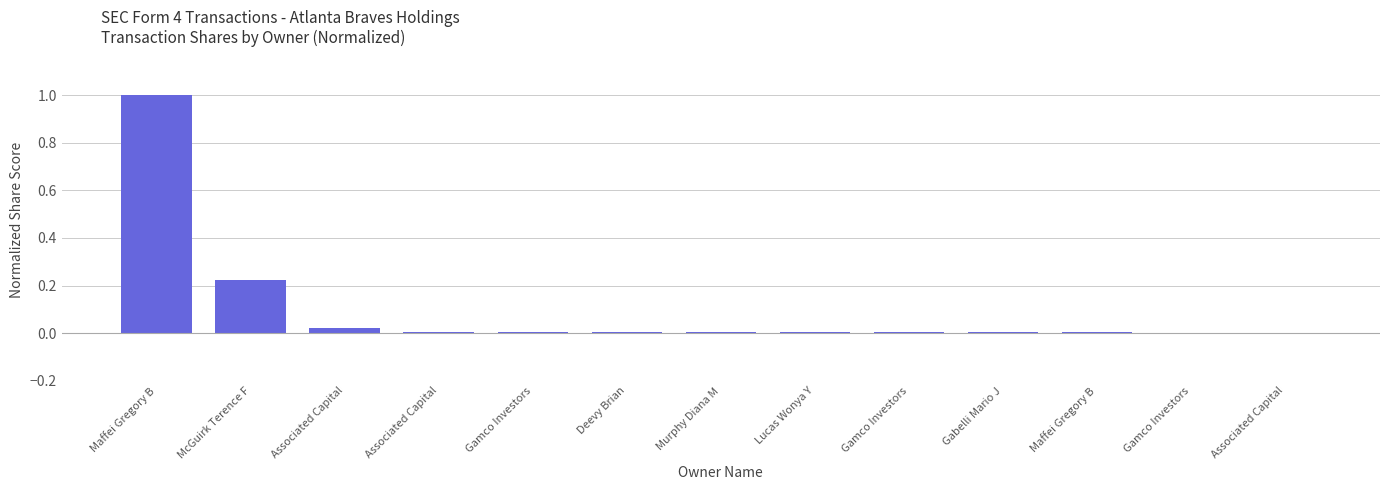

Are the bars grouped side by side (vs. stacked)?

No